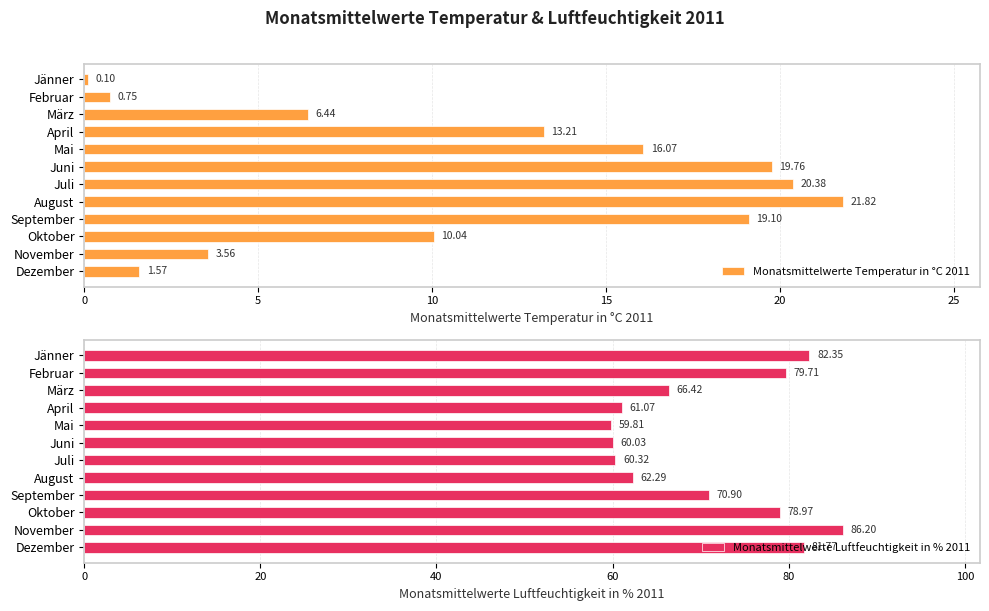

List the series in order of their peak value, highest first.

Monatsmittelwerte Luftfeuchtigkeit in % 2011, Monatsmittelwerte Temperatur in °C 2011